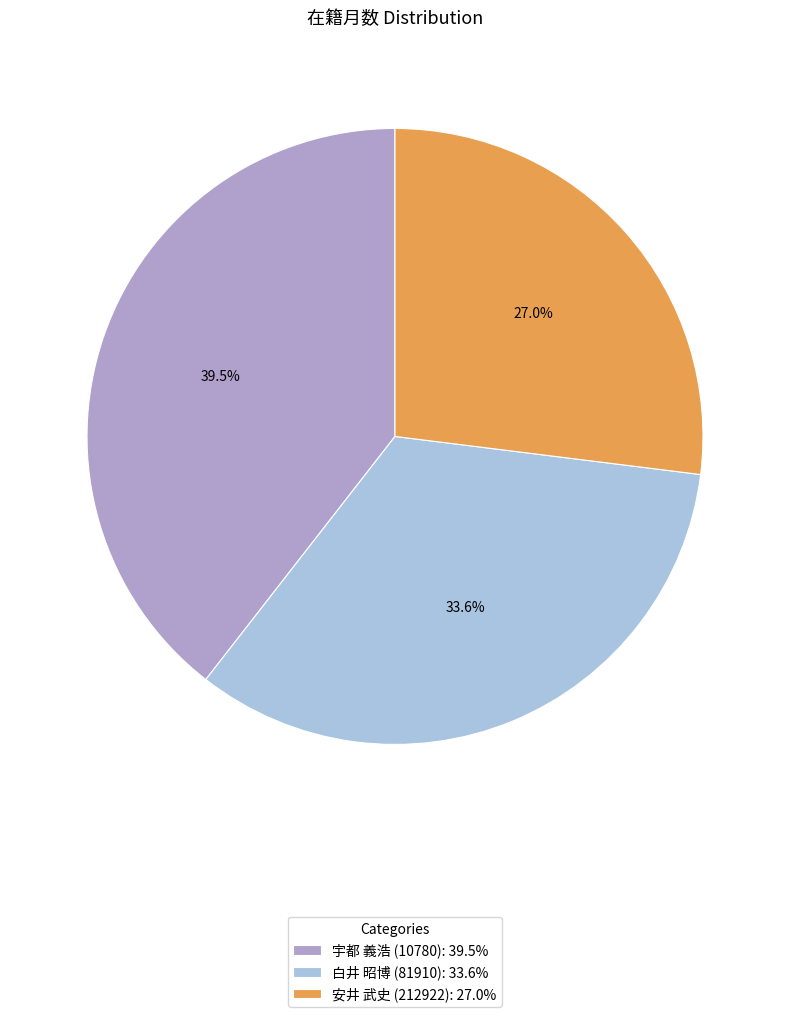

What is the ratio of the value at 宇都 義浩 (10780) to the value at 白井 昭博 (81910)?

1.2